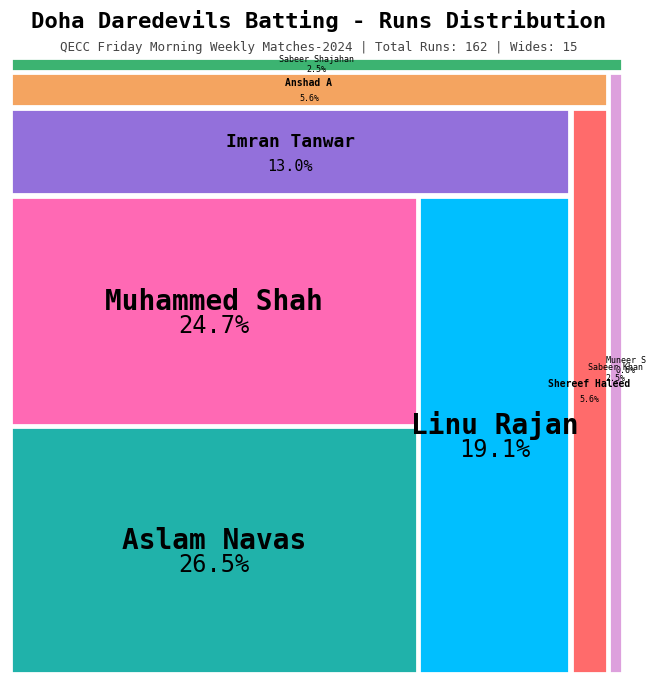

True or false: Shereef Haleed accounts for 1% of the total.

False